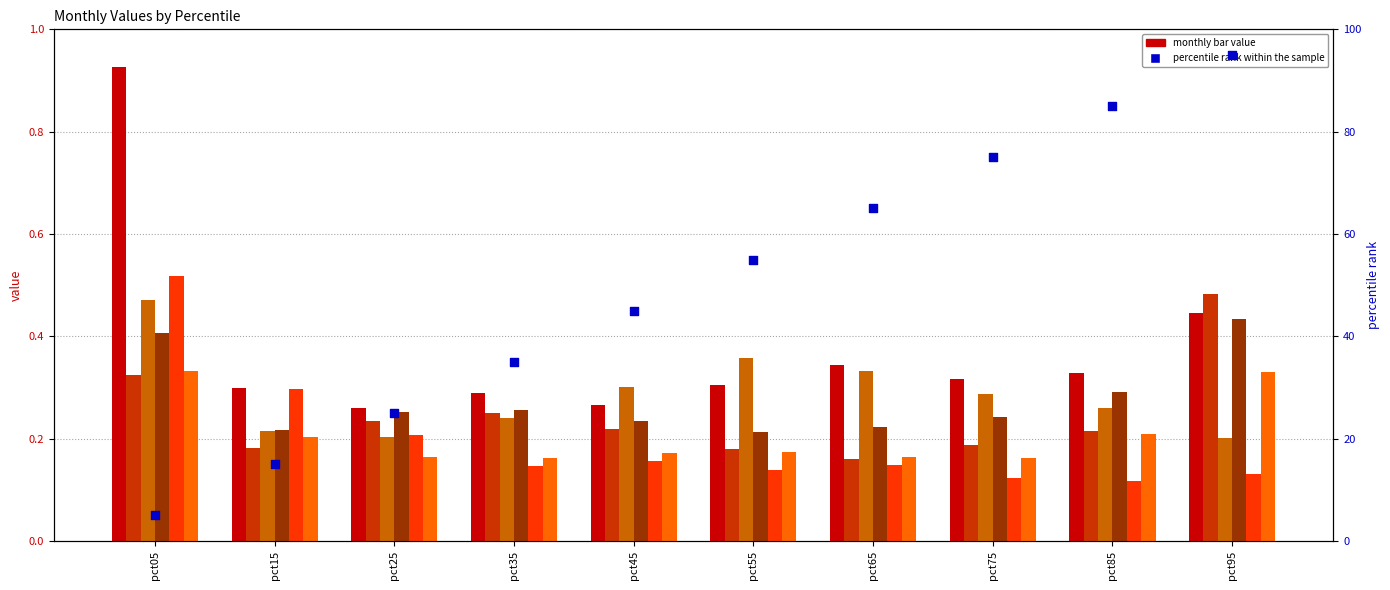

Is the value of Jun at pct35 greater than the value of May at pct95?

Yes